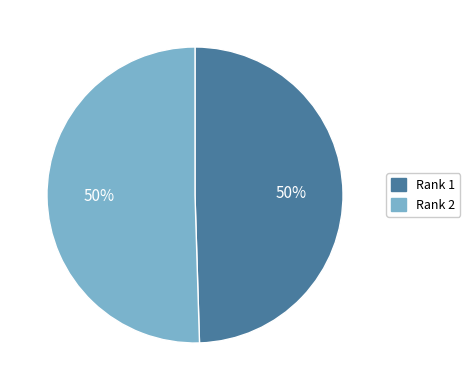

Do Rank 2 and Rank 1 together represent more than half of the pie?

Yes